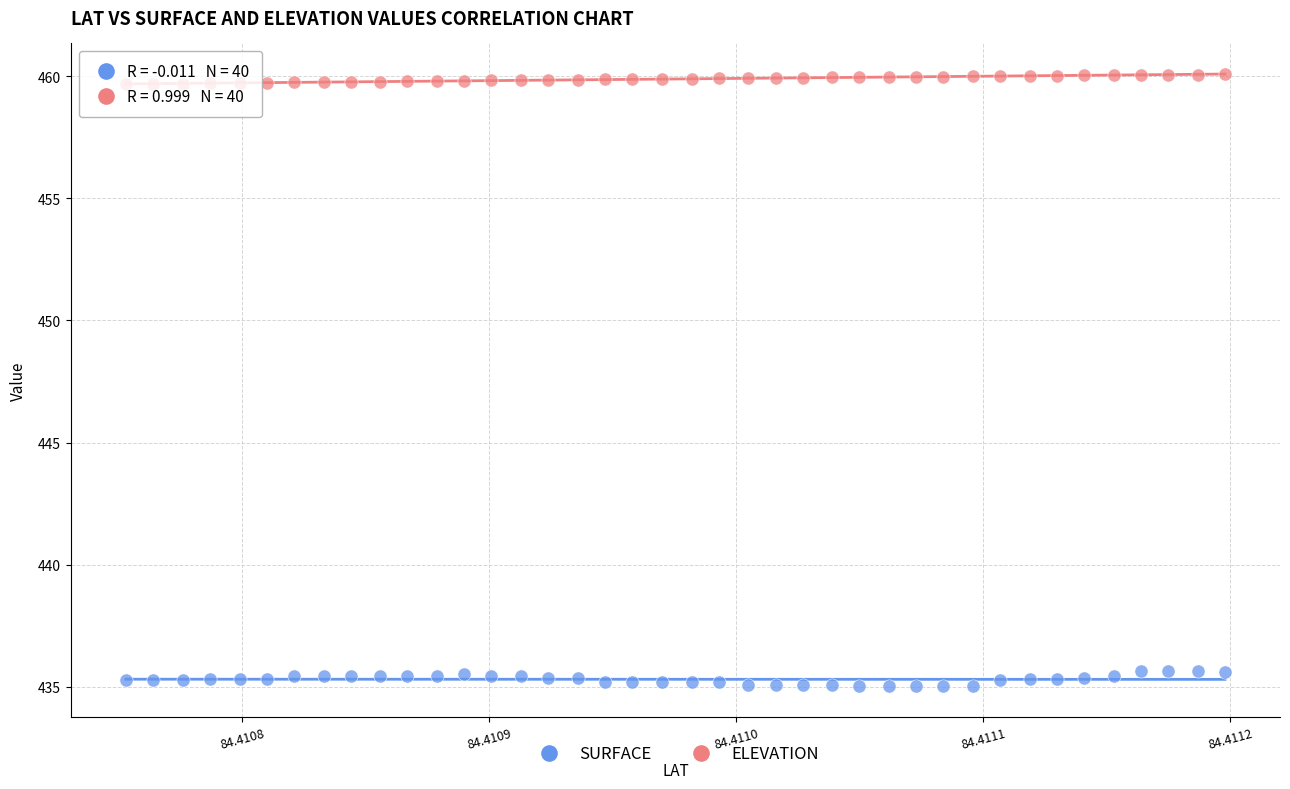

Which series contains the lowest Y value?

SURFACE